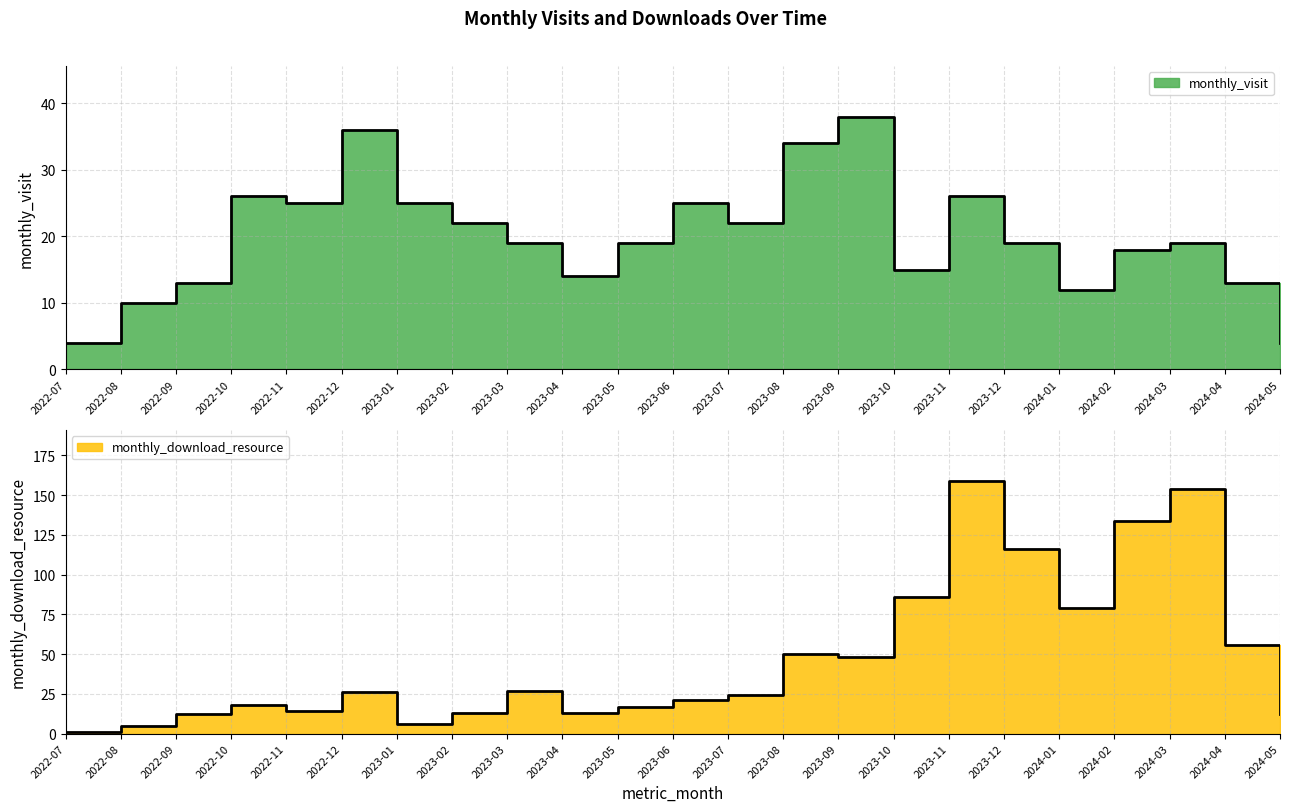

What is the sum of the monthly_download_resource values at 2022-08 and 2022-11?

19